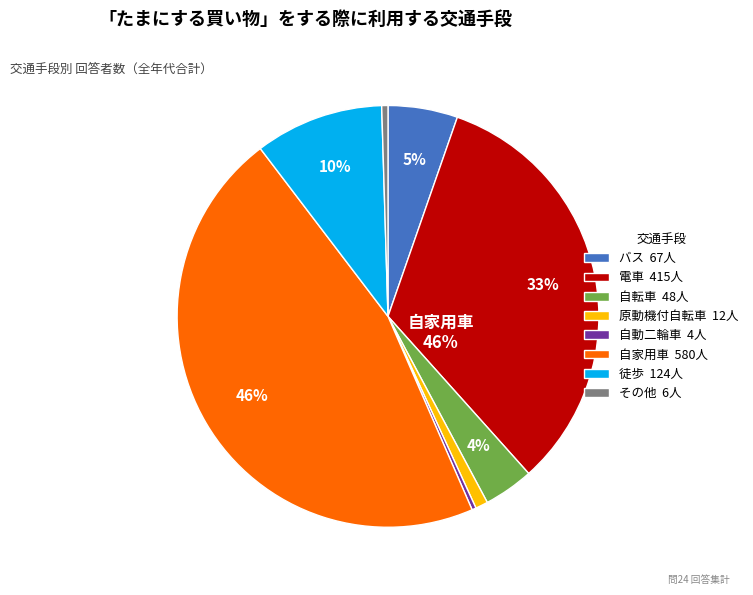

What percentage do 自家用車 and 原動機付自転車 together represent?

47.1%